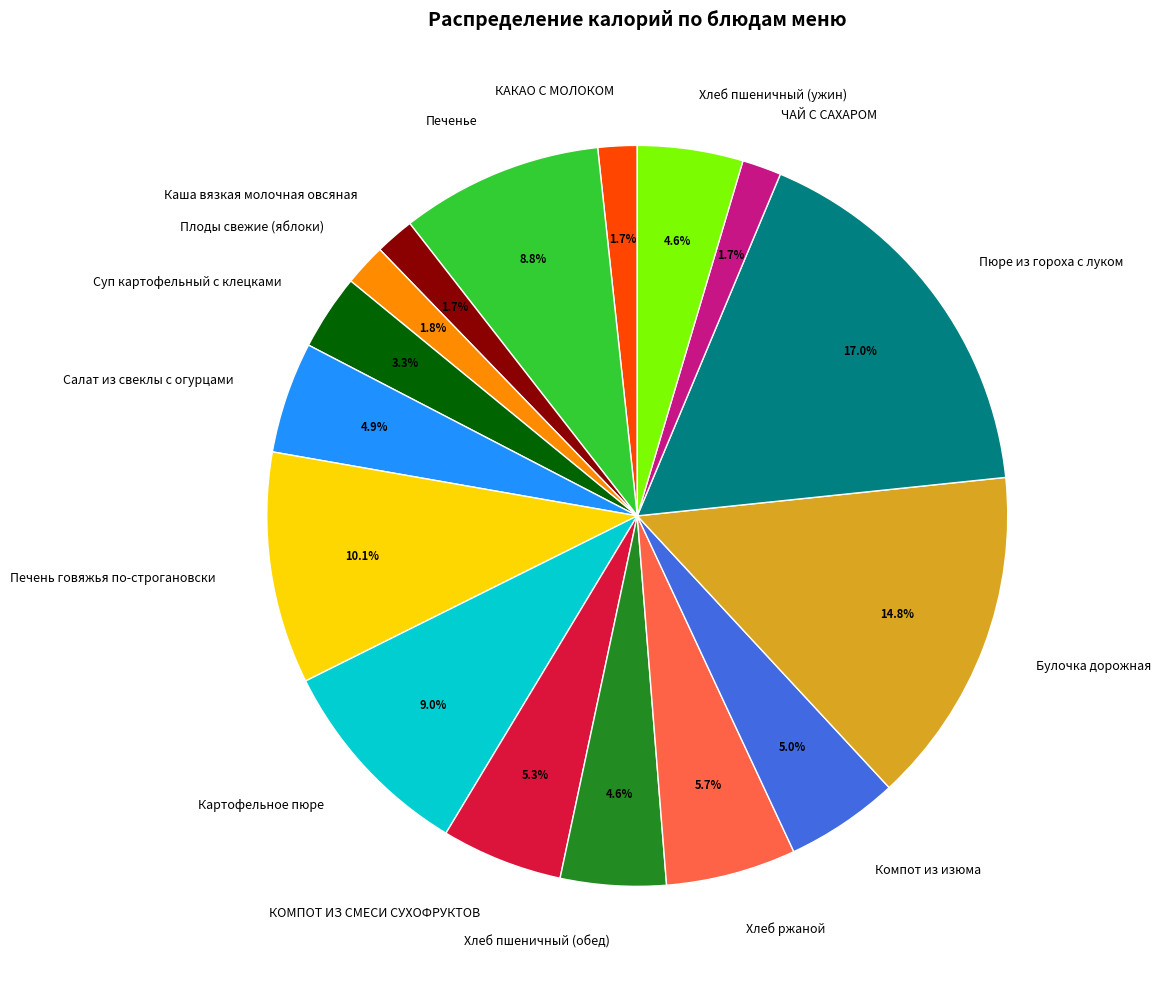

What percentage do Пюре из гороха с луком and ЧАЙ С САХАРОМ together represent?

18.7%